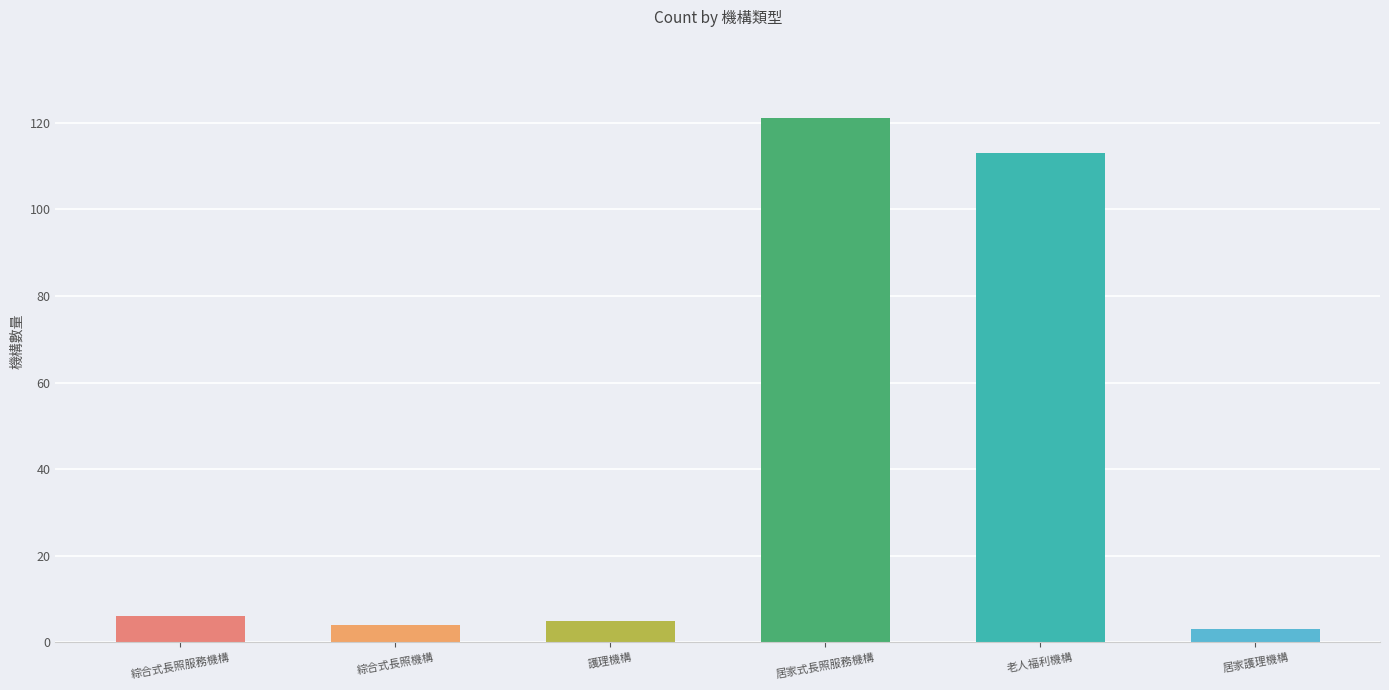

The chart shows a value of 41 at 老人福利機構. True or false?

False